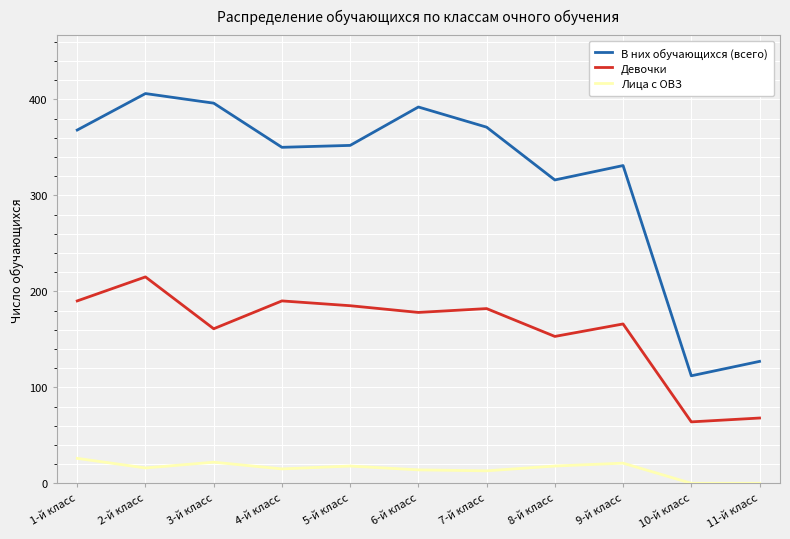

What is the difference between the Лица с ОВЗ values at 11-й класс and 8-й класс?

18